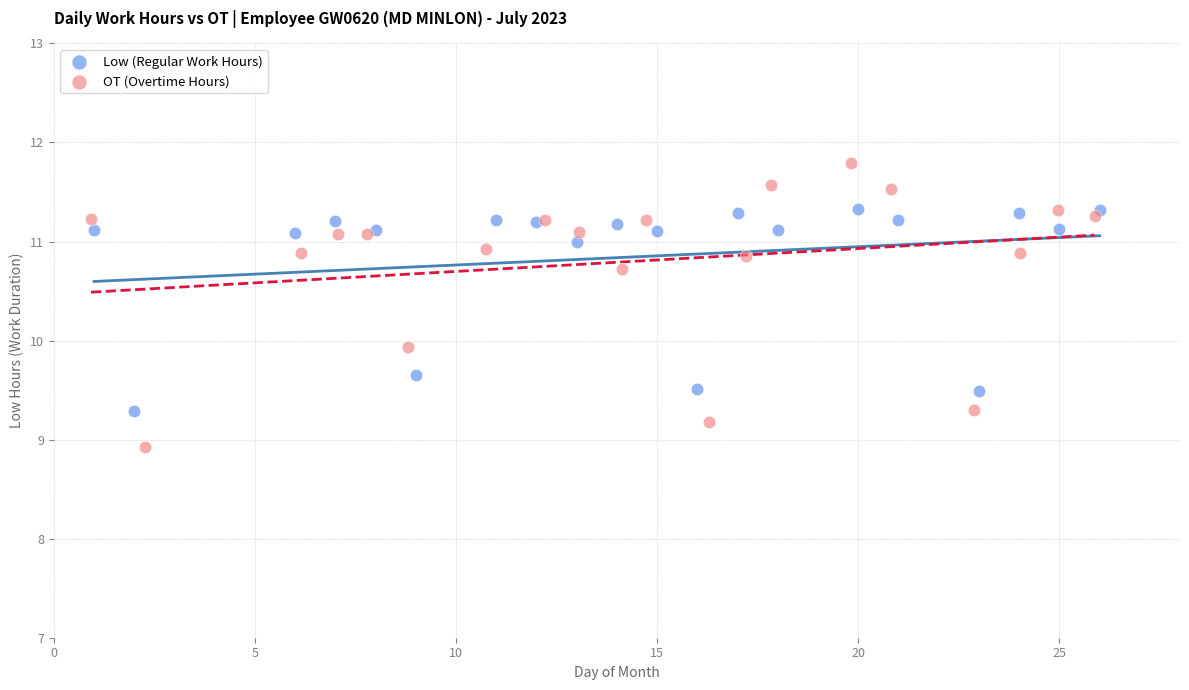

Which series has the widest spread of Y values?

OT (Overtime Hours)